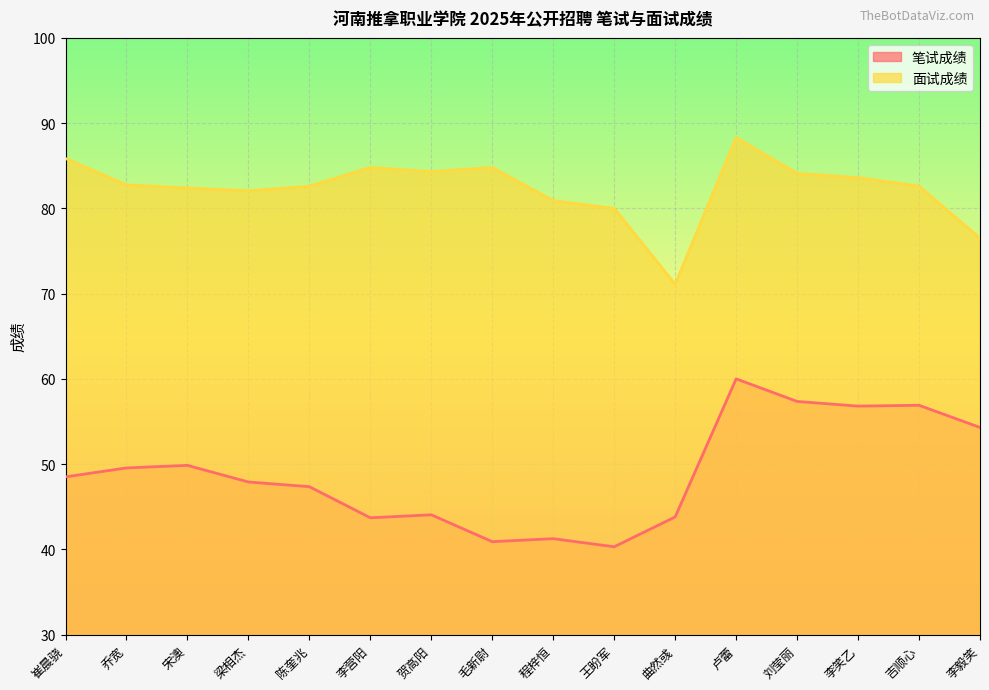

Read the 笔试成绩 value at 曲然彧.

43.8